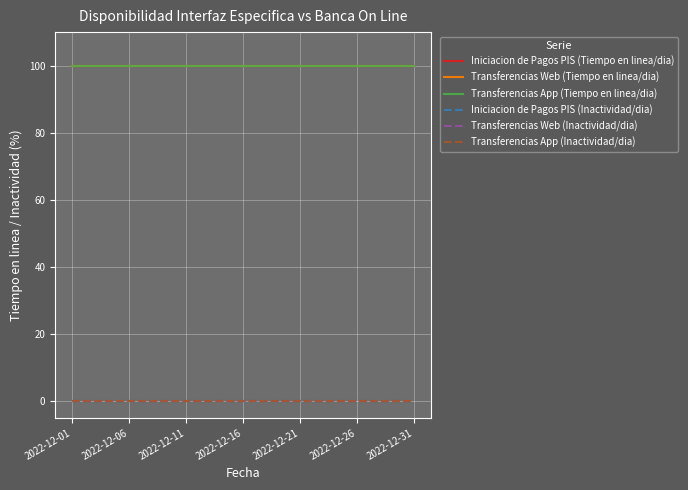

Which series has the widest spread of values?

Iniciacion de Pagos PIS (Tiempo en linea/dia)